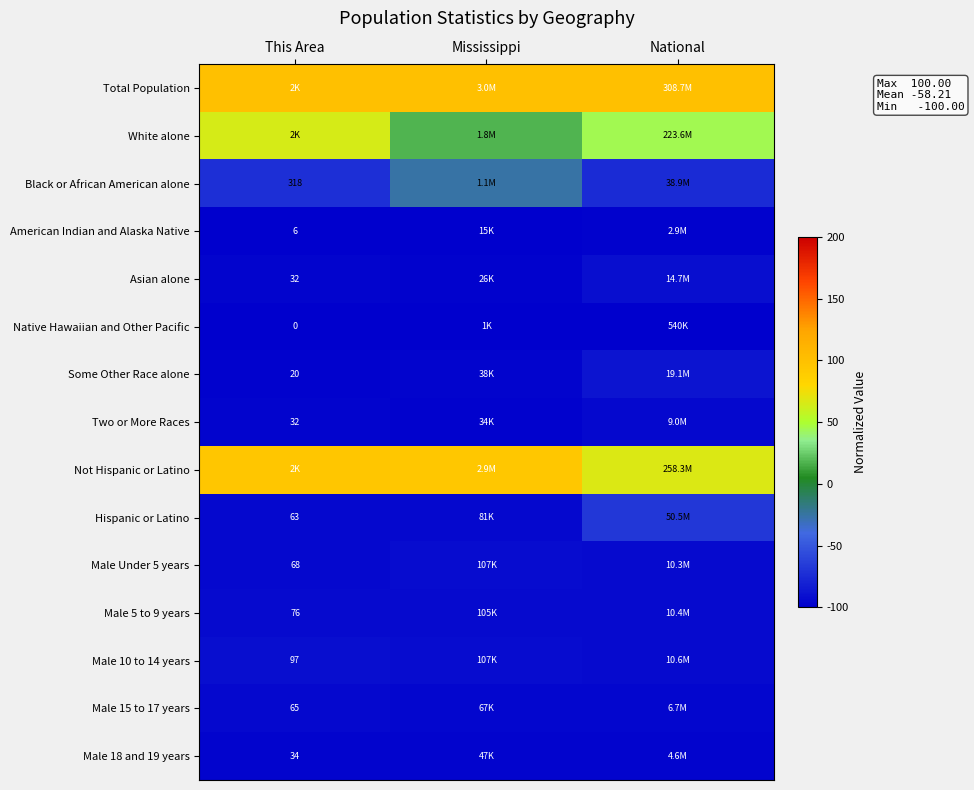

At which category does the chart reach its peak across all series?

This Area